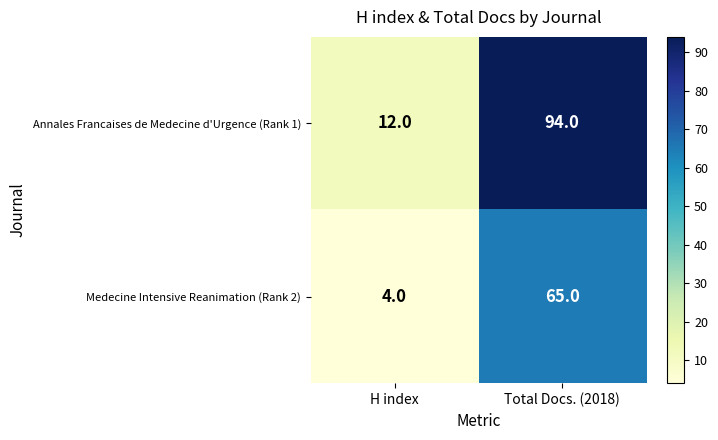

What is the greatest value displayed?

94